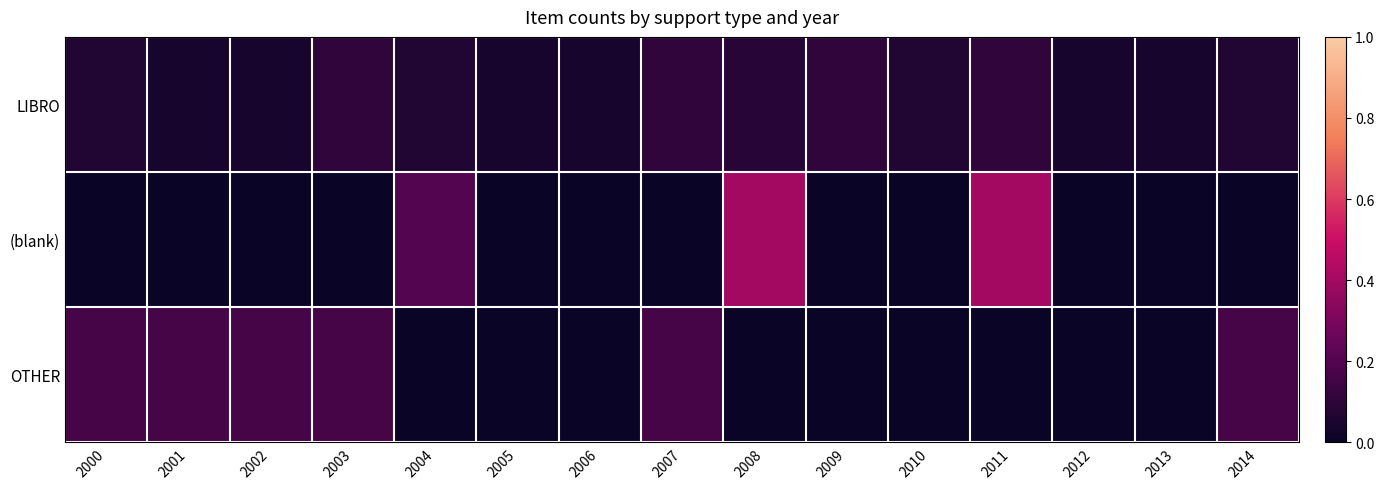

How many categories are shown in the chart?

15